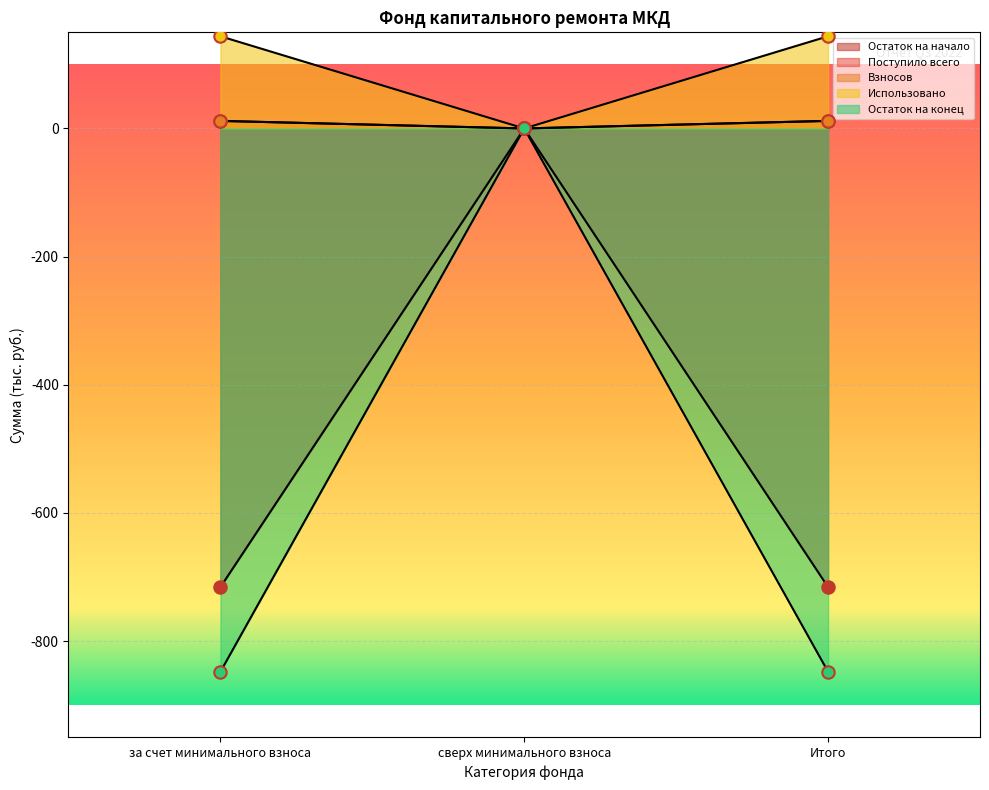

At how many categories does at least one series exceed -219?

3